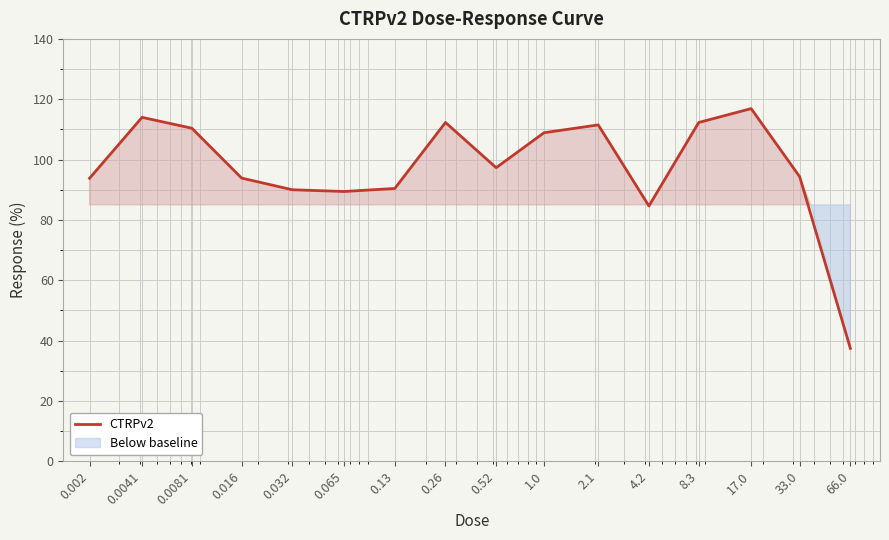

How many categories are shown in the chart?

16